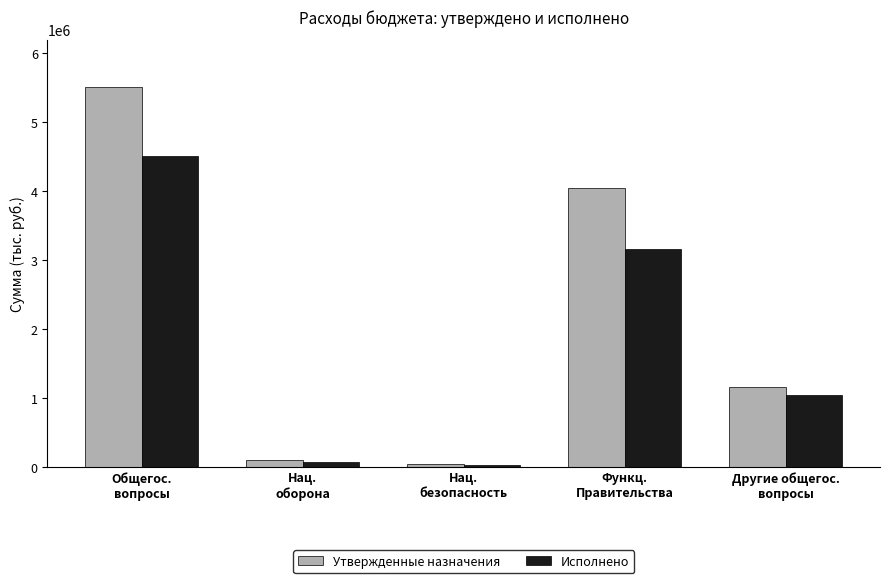

What is the sum of the Утвержденные назначения values at Другие общегос.
вопросы and Функц.
Правительства?

5199200.0